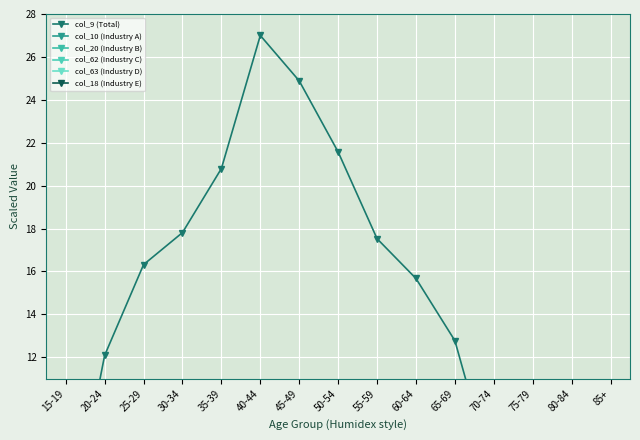

Reading left to right, transcribe all the data shown in this chart.

col_9 (Total): 15-19=2.9	20-24=12.1	25-29=16.3	30-34=17.8	35-39=20.8	40-44=27.0	45-49=24.9	50-54=21.6	55-59=17.5	60-64=15.7	65-69=12.8	70-74=6.3	75-79=2.8	80-84=1.2	85+=0.5
col_10 (Industry A): 15-19=0.1	20-24=0.5	25-29=0.8	30-34=0.9	35-39=1.4	40-44=2.1	45-49=1.9	50-54=1.4	55-59=1.2	60-64=1.3	65-69=1.0	70-74=0.4	75-79=0.1	80-84=0.0	85+=0.0
col_20 (Industry B): 15-19=0.0	20-24=0.1	25-29=0.2	30-34=0.3	35-39=0.3	40-44=0.4	45-49=0.4	50-54=0.3	55-59=0.2	60-64=0.2	65-69=0.1	70-74=0.0	75-79=0.0	80-84=0.0	85+=0.0
col_62 (Industry C): 15-19=0.0	20-24=0.3	25-29=0.5	30-34=0.5	35-39=0.5	40-44=0.7	45-49=0.9	50-54=0.8	55-59=0.6	60-64=0.4	65-69=0.2	70-74=0.1	75-79=0.0	80-84=0.0	85+=0.0
col_63 (Industry D): 15-19=0.0	20-24=0.3	25-29=0.5	30-34=0.5	35-39=0.5	40-44=0.7	45-49=0.9	50-54=0.8	55-59=0.6	60-64=0.4	65-69=0.2	70-74=0.1	75-79=0.0	80-84=0.0	85+=0.0
col_18 (Industry E): 15-19=0.2	20-24=1.1	25-29=2.0	30-34=2.4	35-39=3.0	40-44=4.3	45-49=4.0	50-54=3.4	55-59=2.7	60-64=2.3	65-69=1.8	70-74=0.9	75-79=0.4	80-84=0.2	85+=0.0